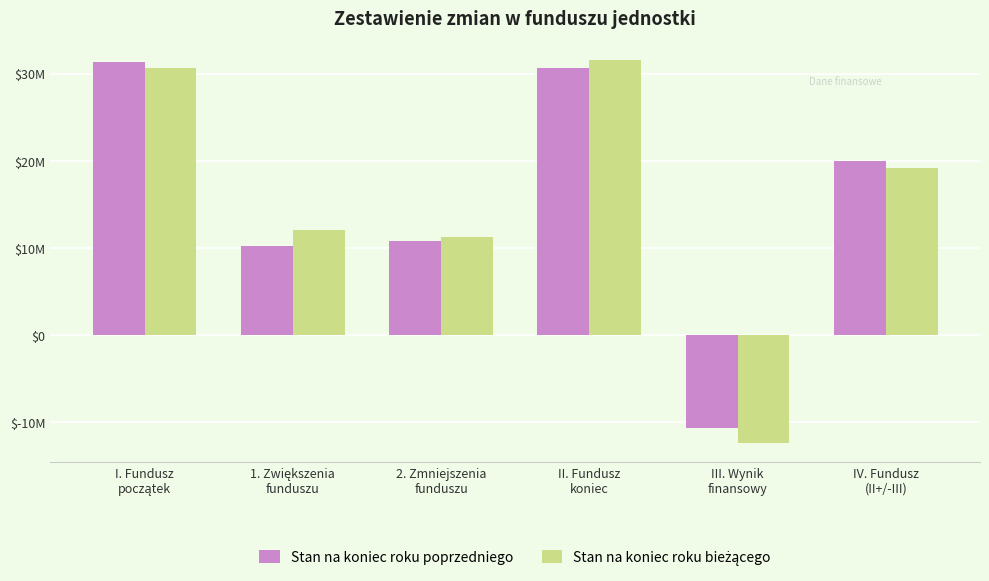

Rank the series at IV. Fundusz
(II+/-III) from lowest to highest value.

Stan na koniec roku bieżącego, Stan na koniec roku poprzedniego